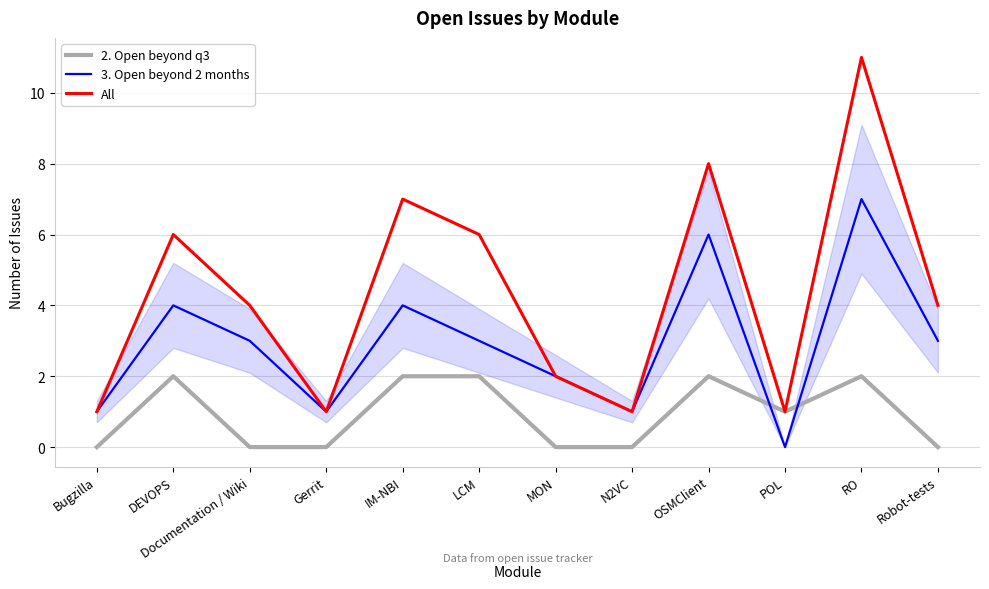

What are all the series names shown in the legend?

2. Open beyond q3, 3. Open beyond 2 months, All